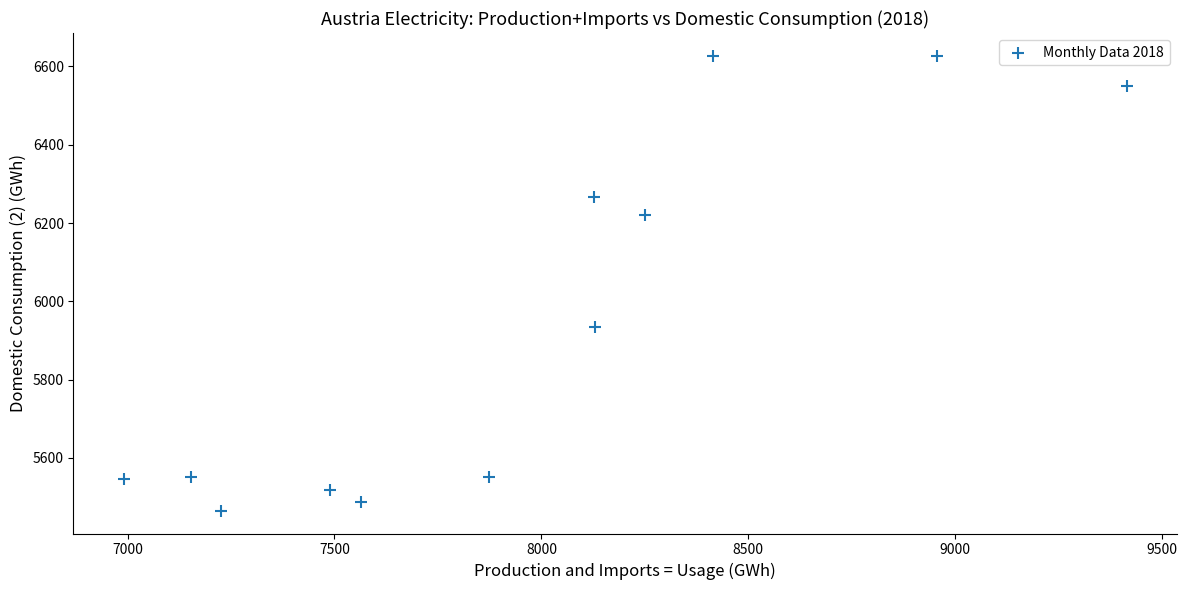

What Y value in the scatter plot is closest to 6046?

5934.6